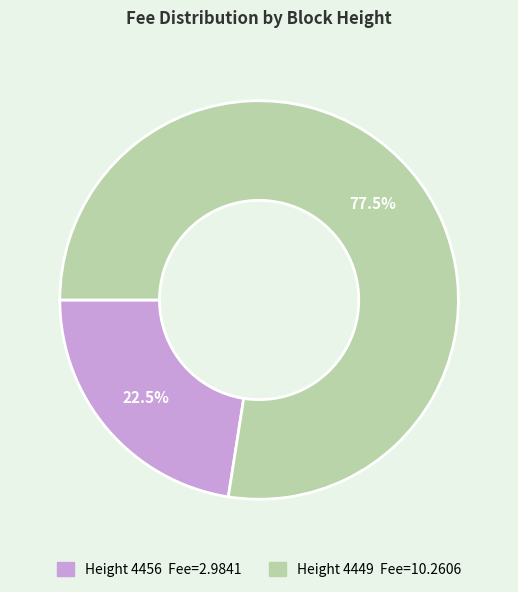

Count the number of slices in the pie.

2